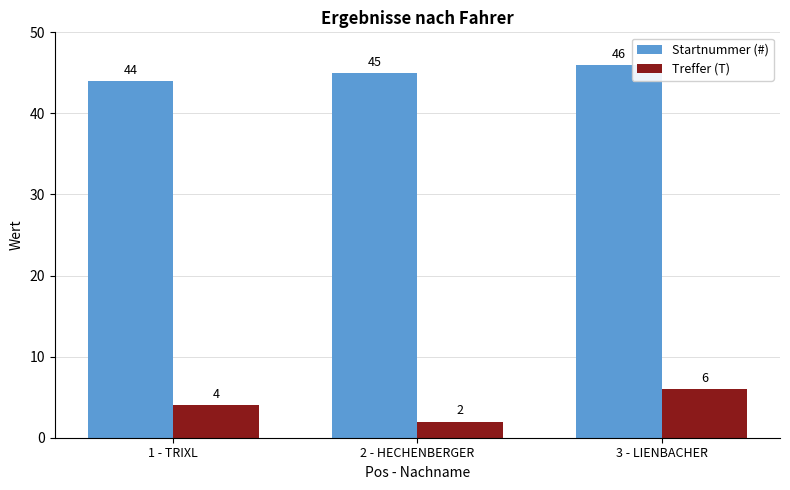

How many bars are there in total?

6